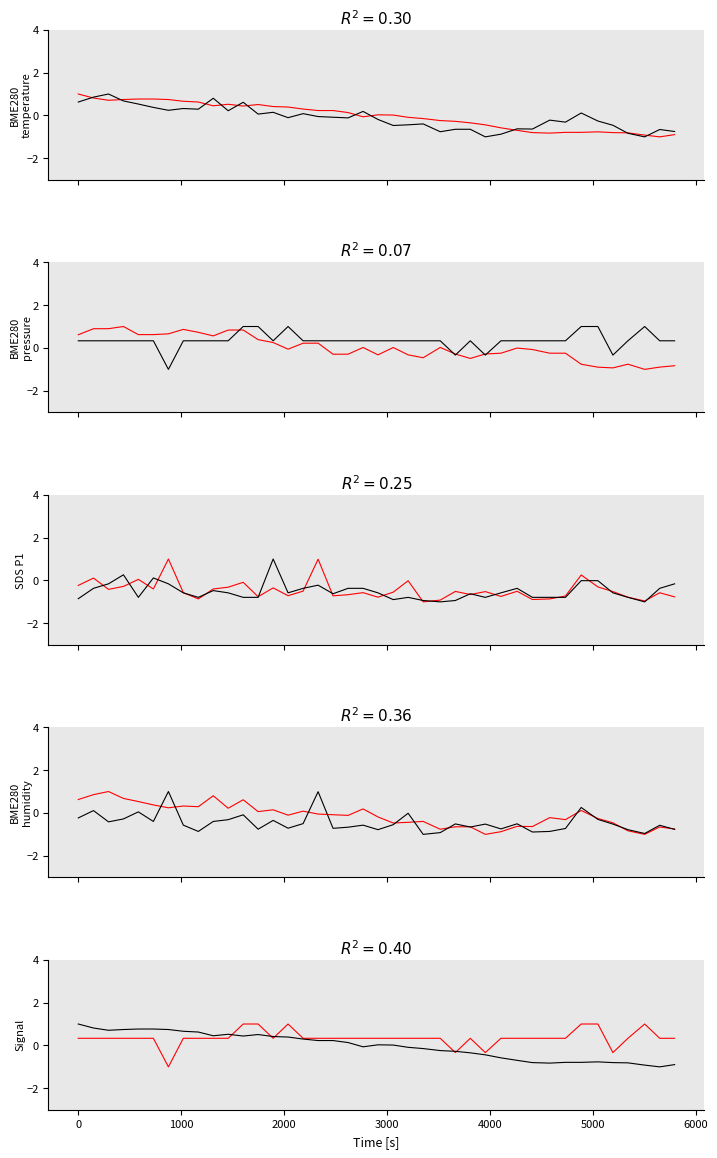

Which series has the largest range (max minus min)?

BME280_temperature